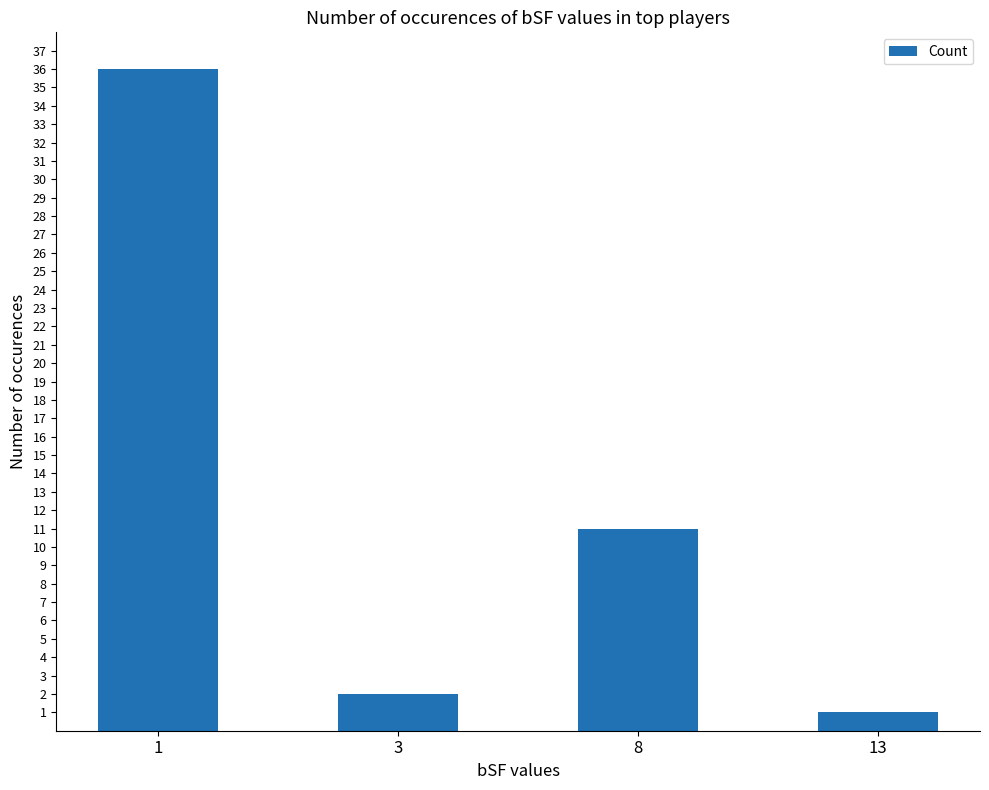

What is the sum of the values at 13 and 1?

37